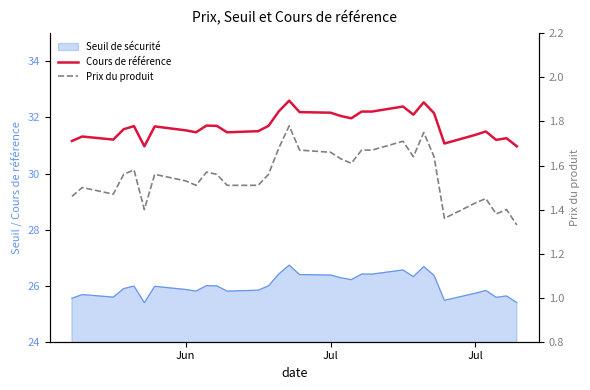

How many lines are shown in the chart?

2